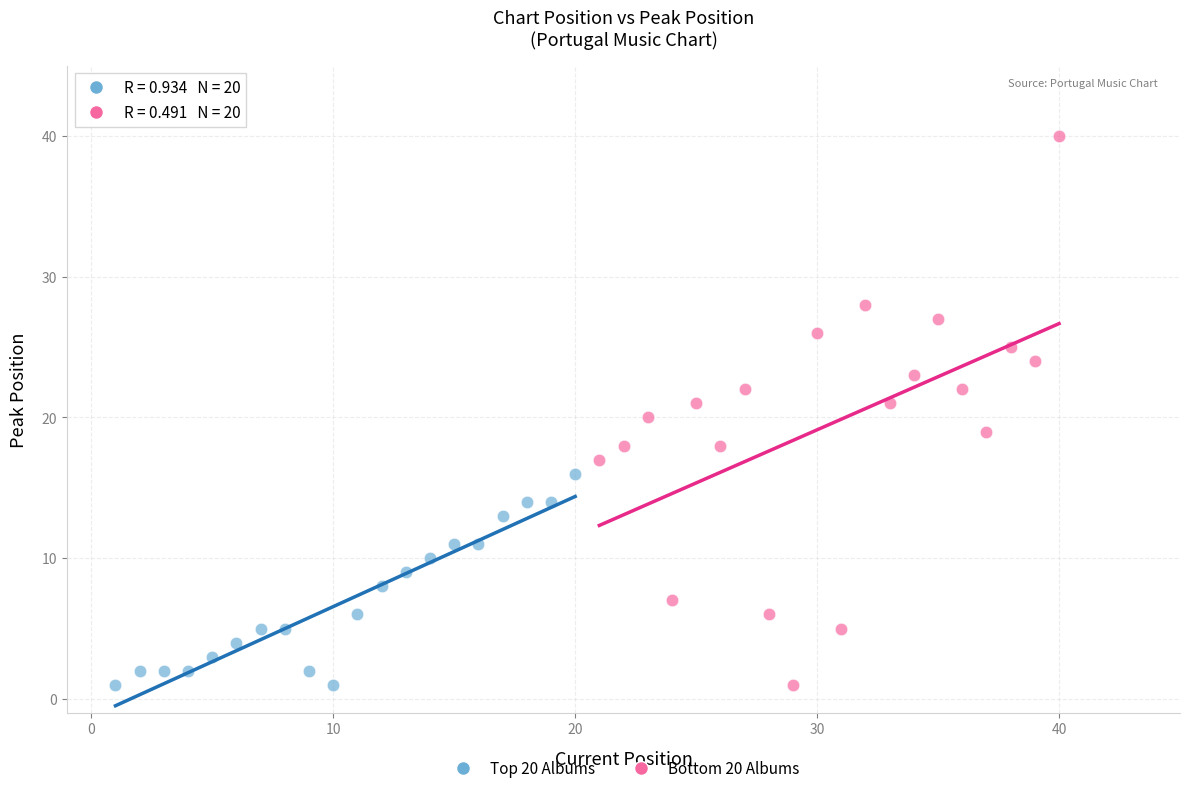

Which series has the largest Y range (max minus min)?

Bottom 20 Albums